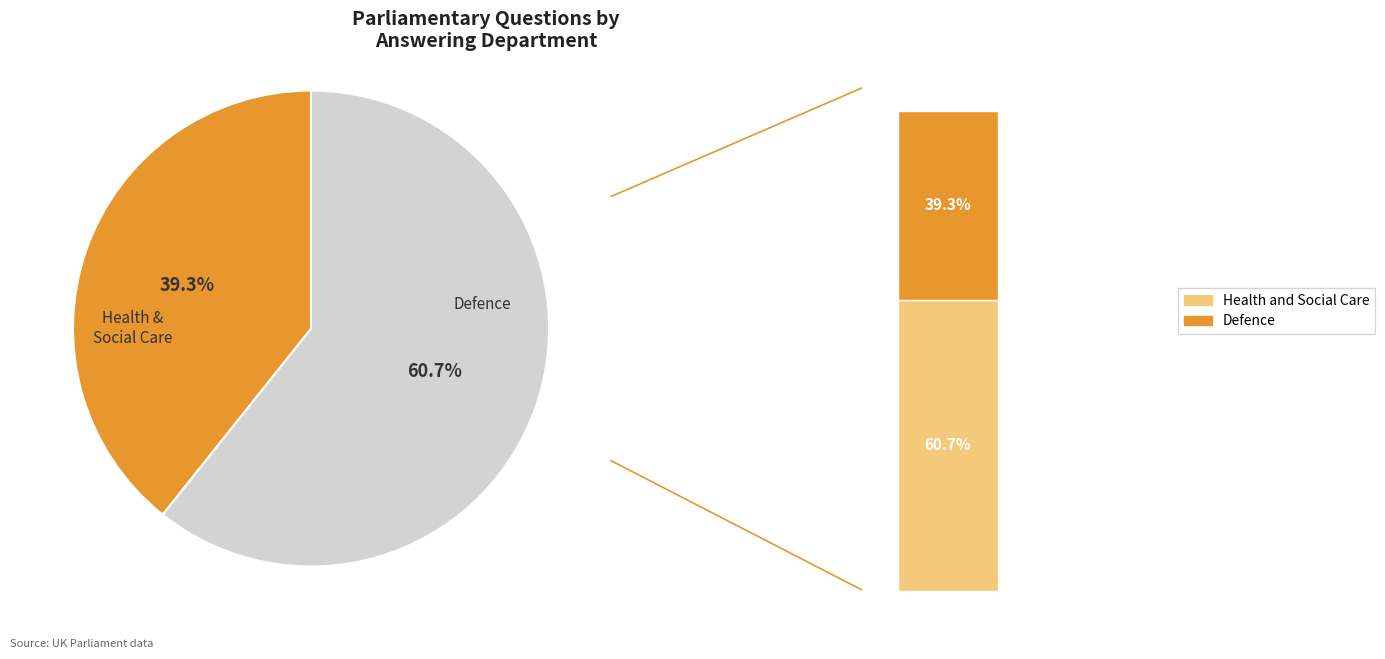

Is there any slice that represents more than half of the pie?

Yes